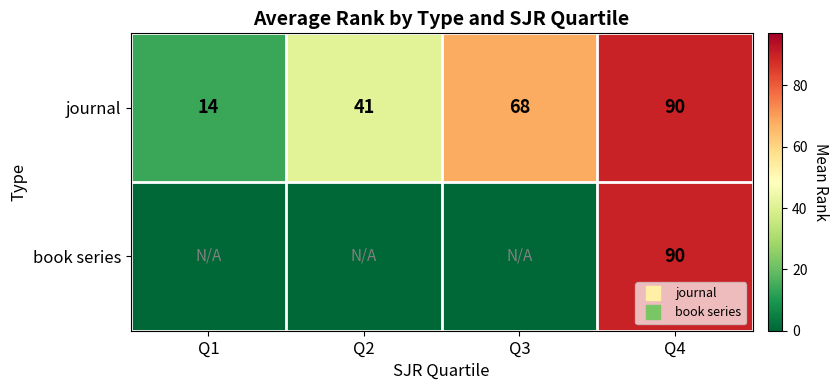

What is the sum of all journal values?

213